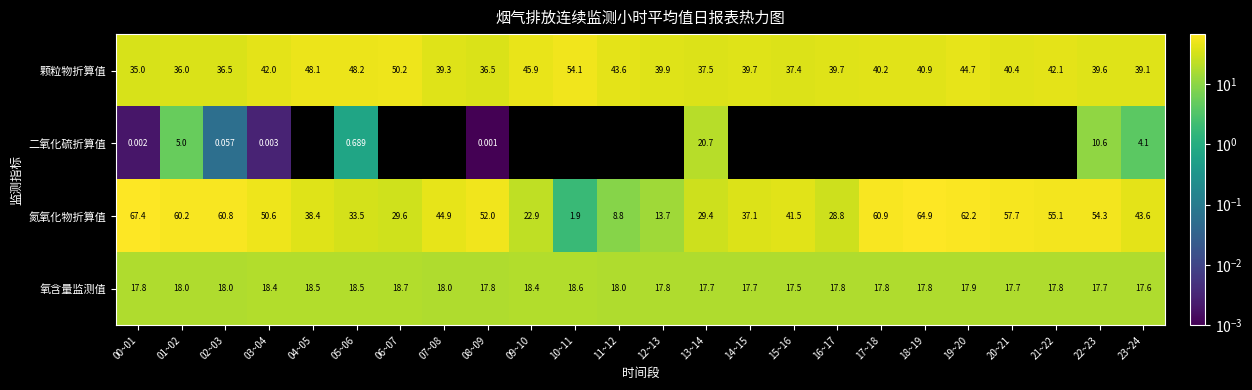

Which series has the widest spread of values?

氮氧化物折算值